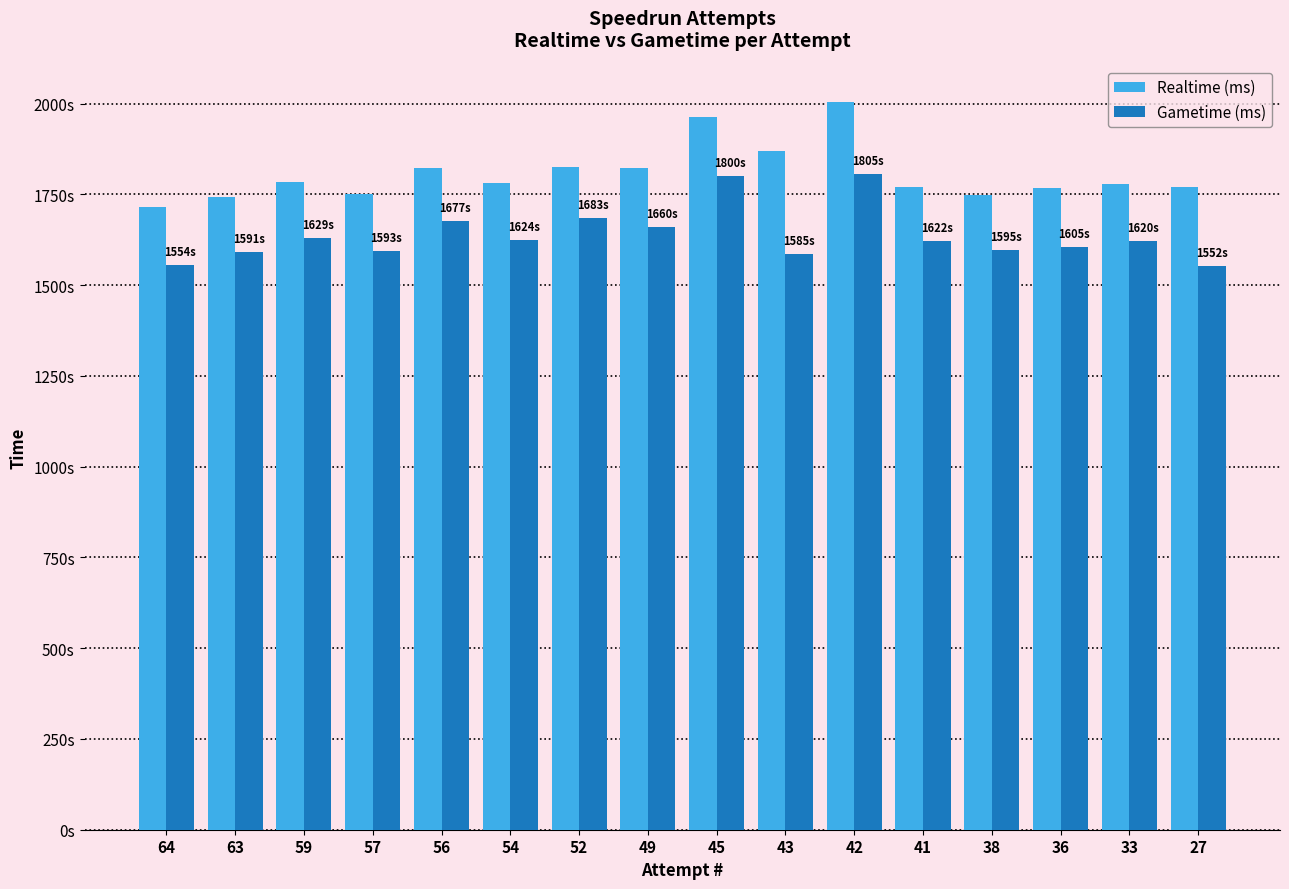

What is the value of the Realtime (ms) bar at the 11th from the left?

2005001